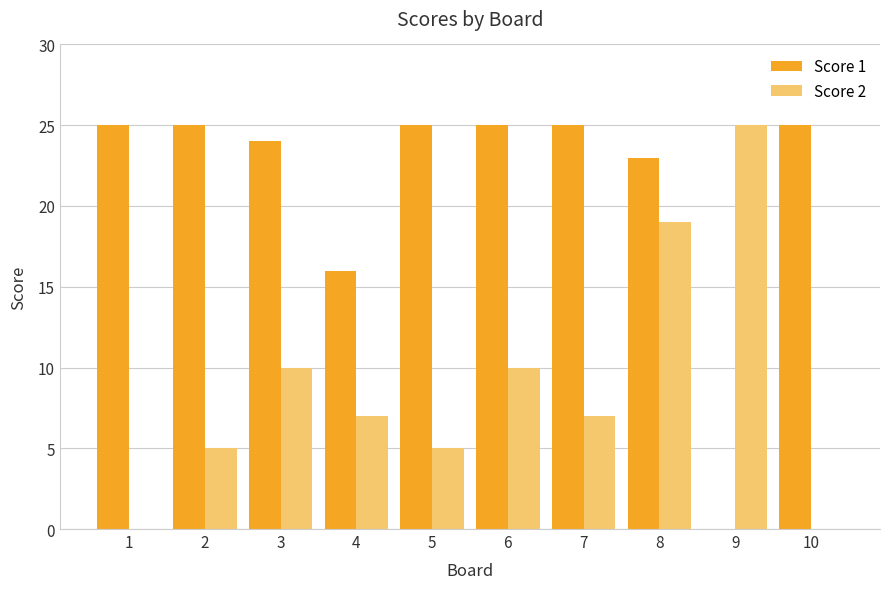

Which series has the largest total across all categories?

Score 1